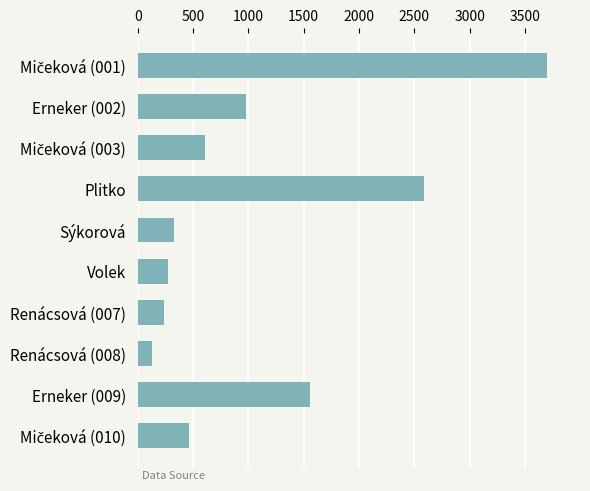

Which category has the lowest value across all series?

Renácsová (008)